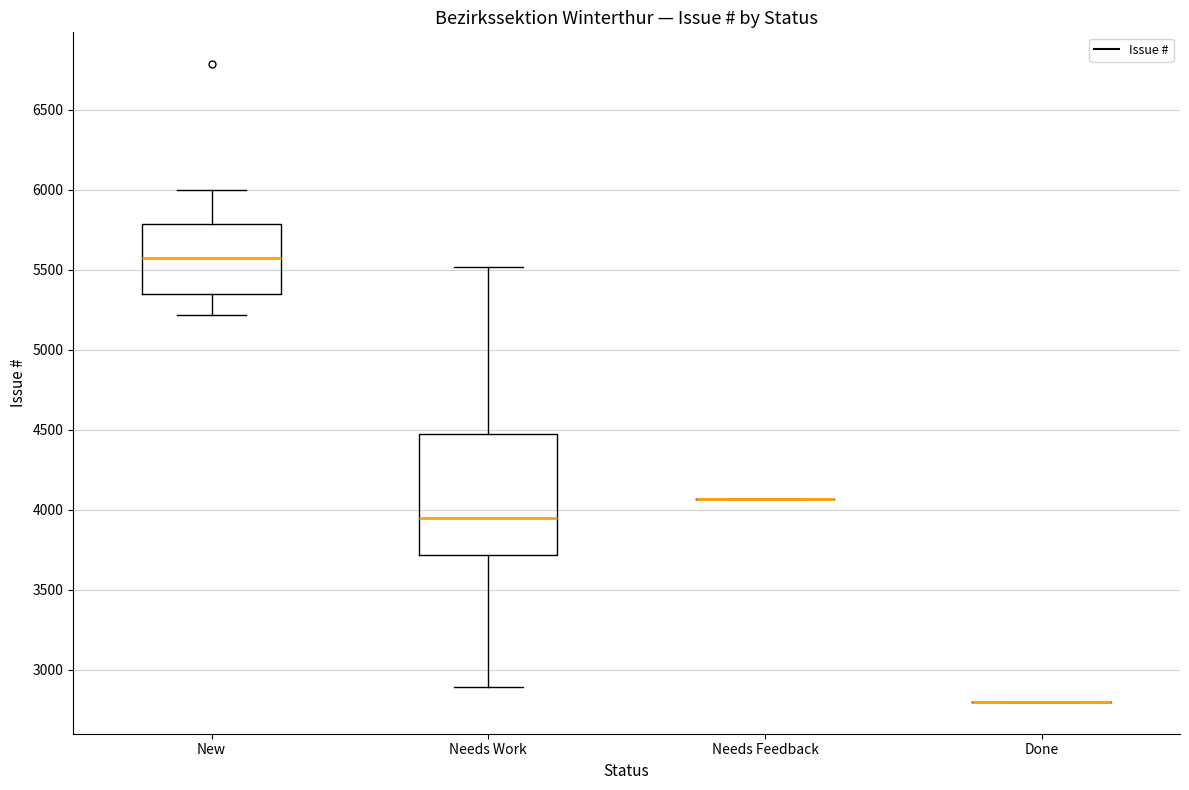

Comparing the boxes themselves (not the whiskers), which one is the tallest?

Needs Work